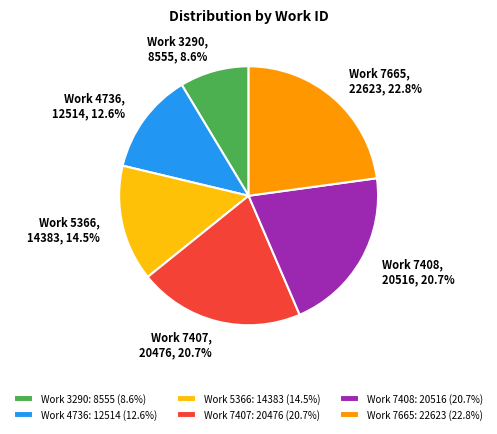

Which category has the smallest portion of the pie?

Work 3290: 8555 (8.6%)